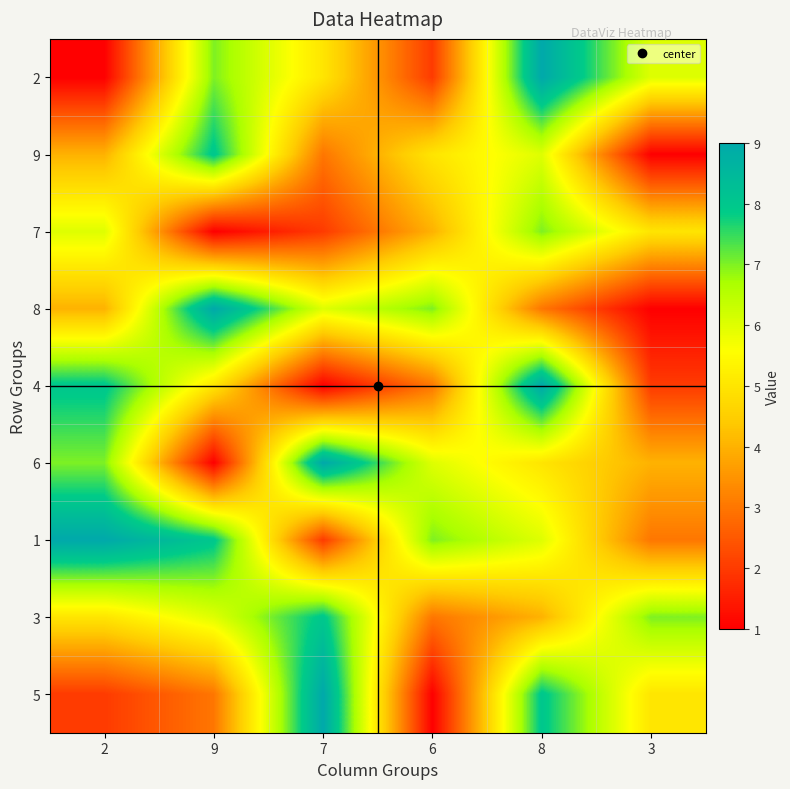

Which has a higher value, 8 or 9?

8